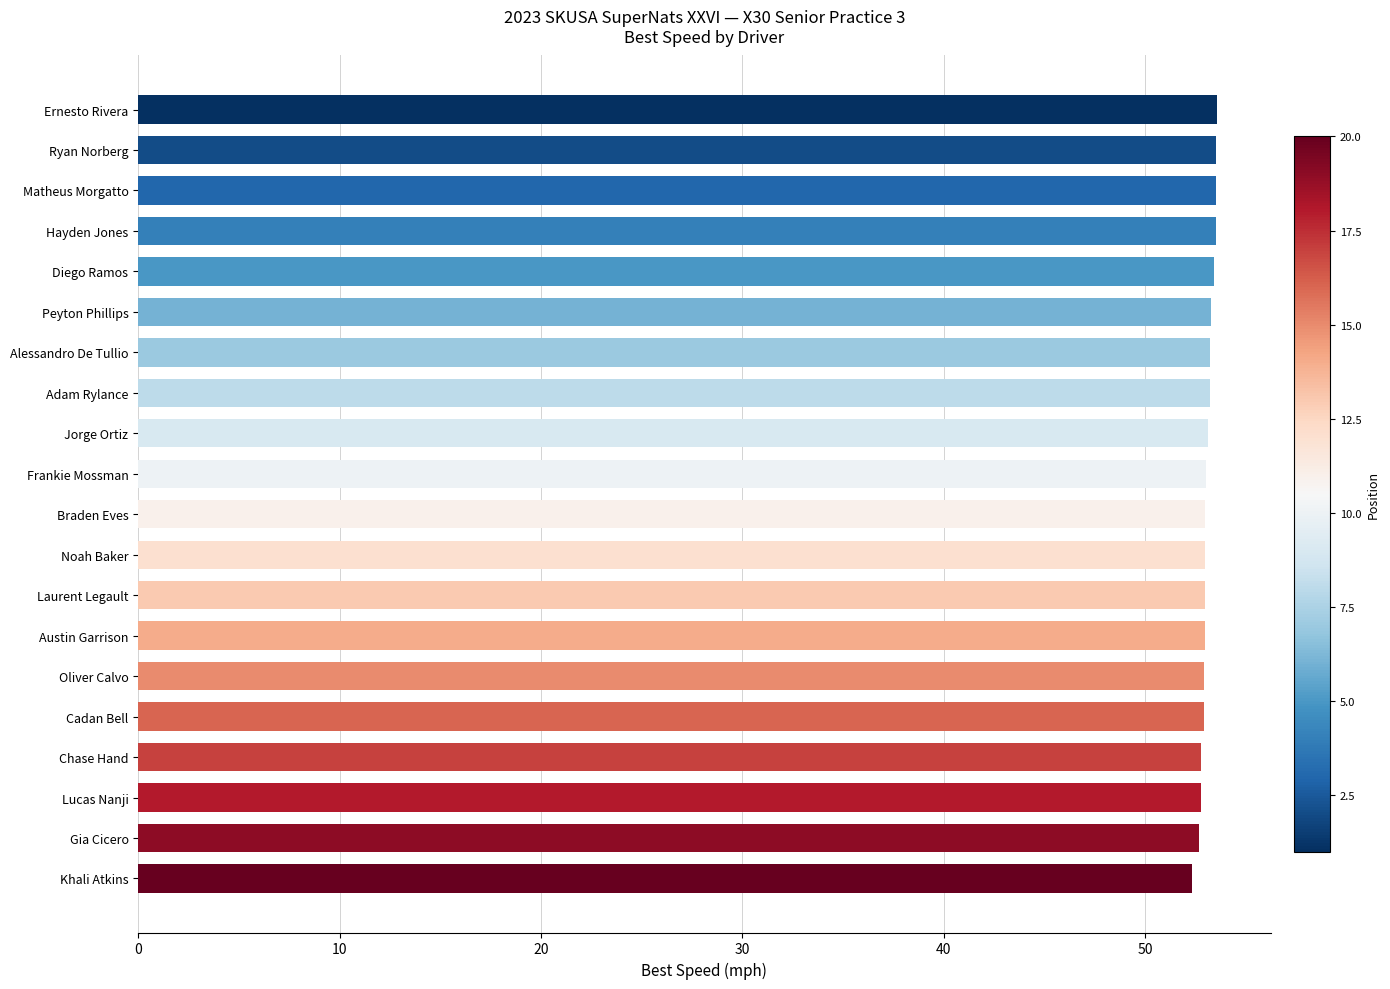

What is the difference between the second highest and second lowest values?

0.9